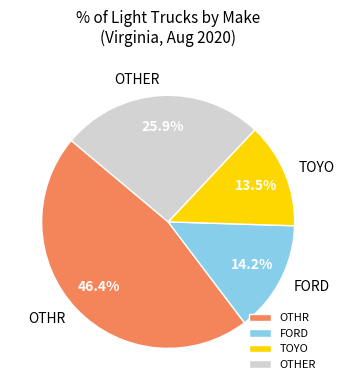

Which has a higher value, OTHER or OTHR?

OTHR